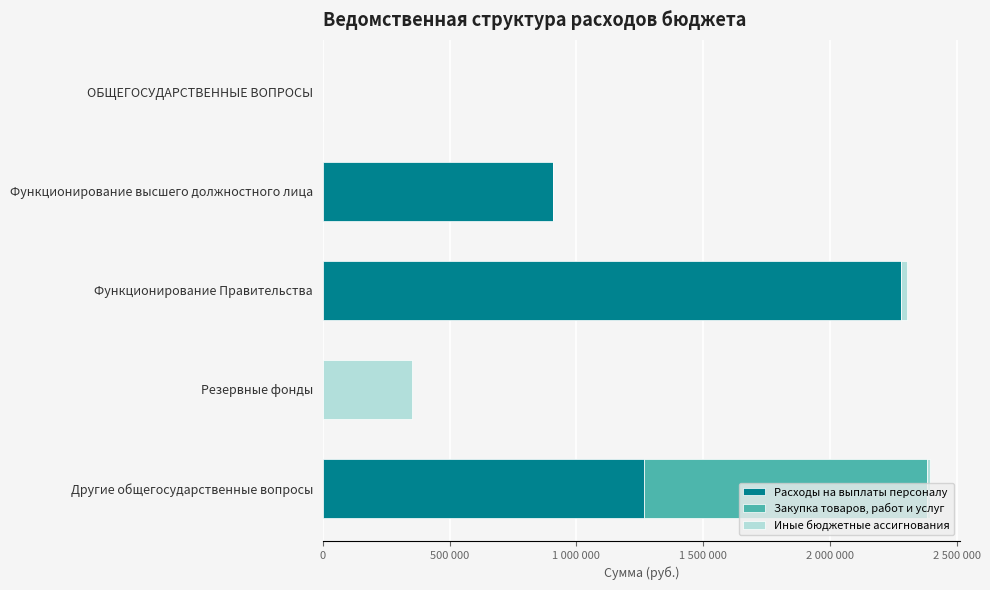

What are all the series names shown in the legend?

Расходы на выплаты персоналу, Закупка товаров, работ и услуг, Иные бюджетные ассигнования